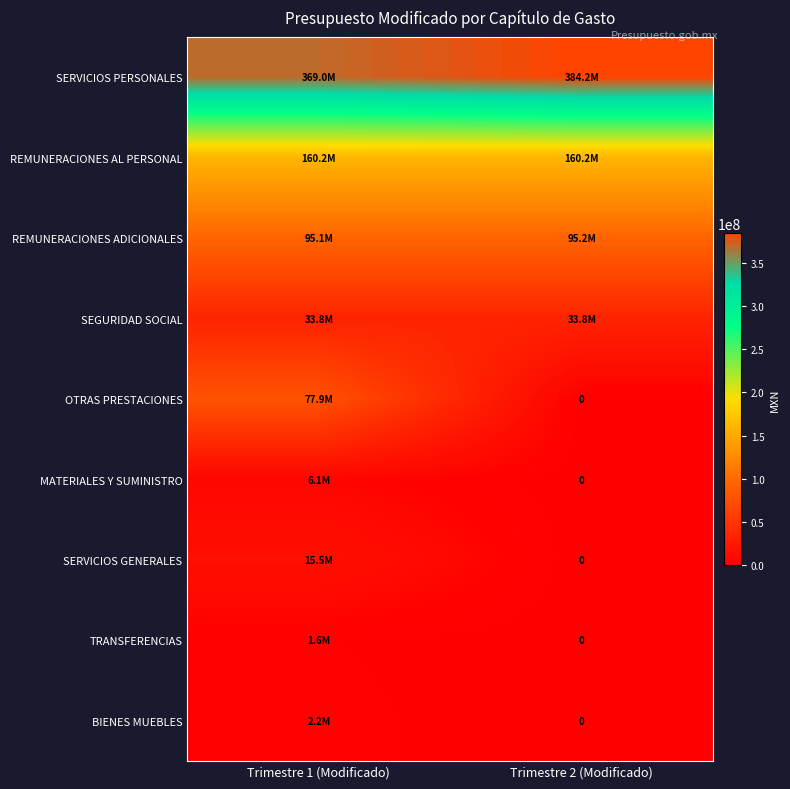

What is the average value of the OTRAS PRESTACIONES series?

38951749.8